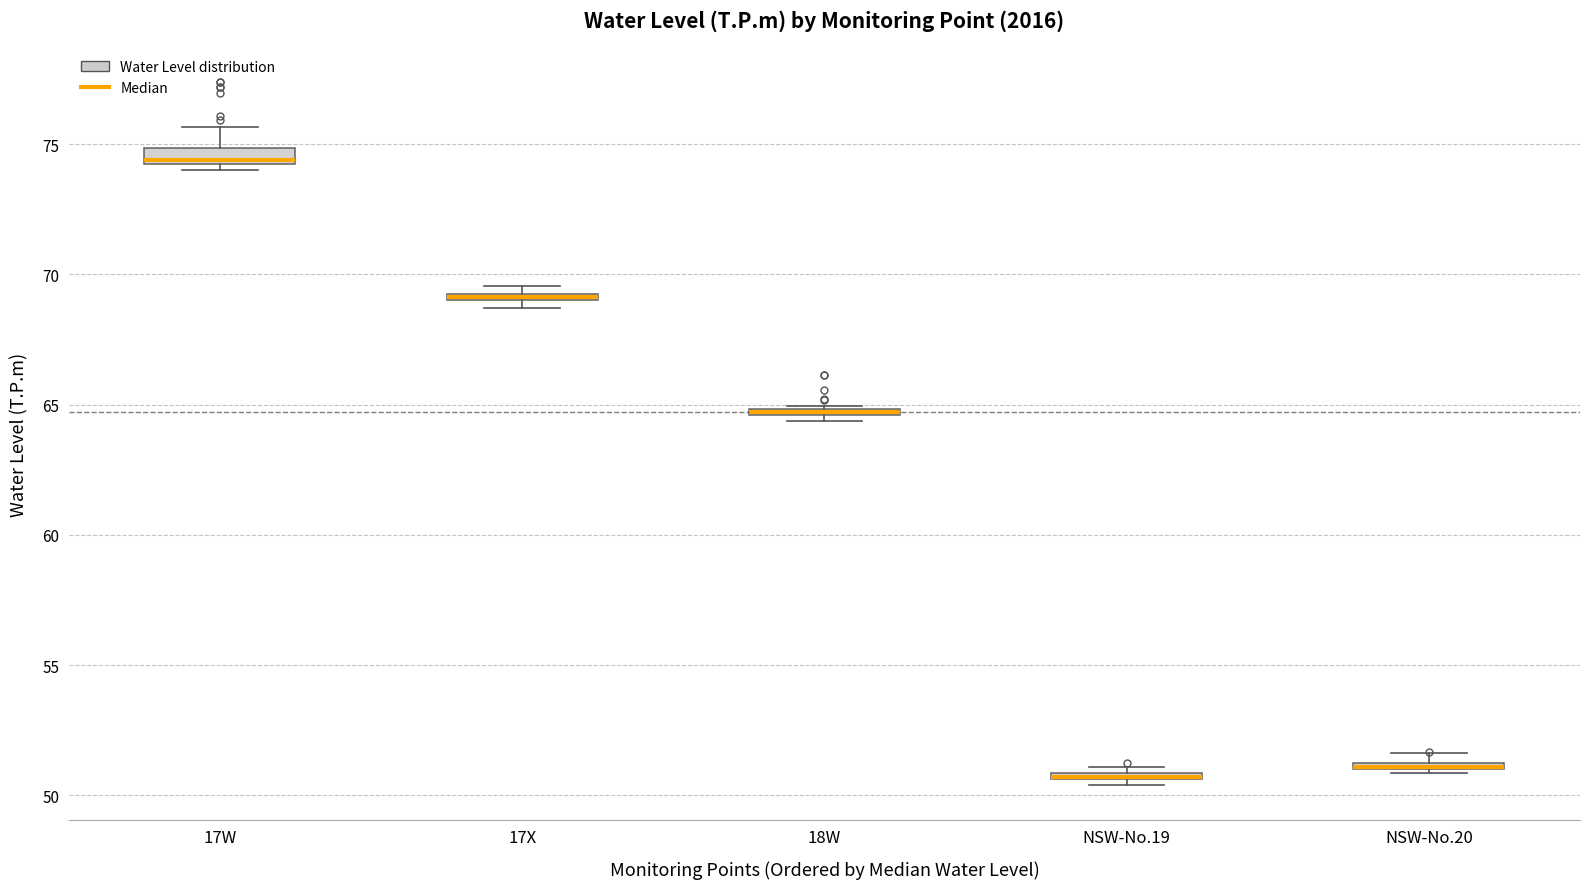

Where is the upper edge of the box for 18W on the y-axis? The values are not printed on the chart, so give them approximately, as read against the axis.

65.0